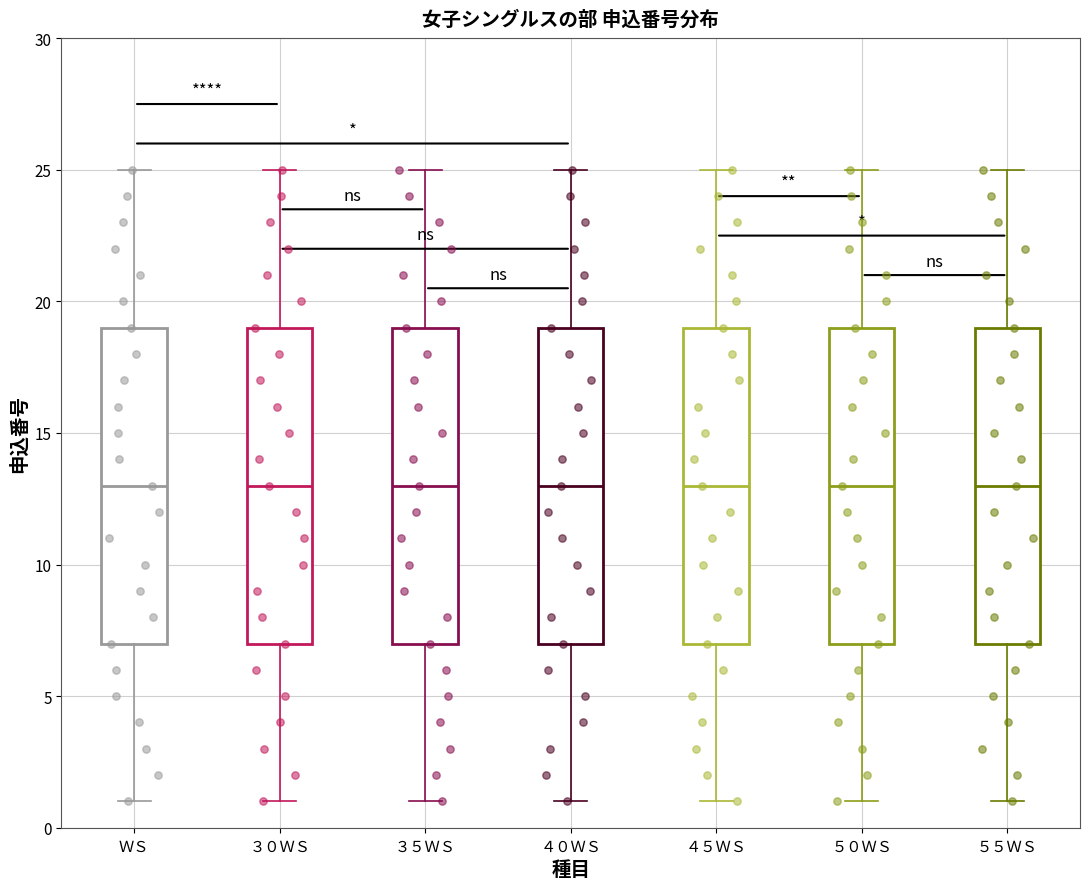

Reading left to right, read every box against the y-axis: the position of its median line, the range the box covers, and the ends of its whiskers. The values are not printed on the chart, so give them approximately, as read against the axis.

ＷＳ: median 13, box 7 to 19, whiskers 1 to 25
３０ＷＳ: median 13, box 7 to 19, whiskers 1 to 25
３５ＷＳ: median 13, box 7 to 19, whiskers 1 to 25
４０ＷＳ: median 13, box 7 to 19, whiskers 1 to 25
４５ＷＳ: median 13, box 7 to 19, whiskers 1 to 25
５０ＷＳ: median 13, box 7 to 19, whiskers 1 to 25
５５ＷＳ: median 13, box 7 to 19, whiskers 1 to 25